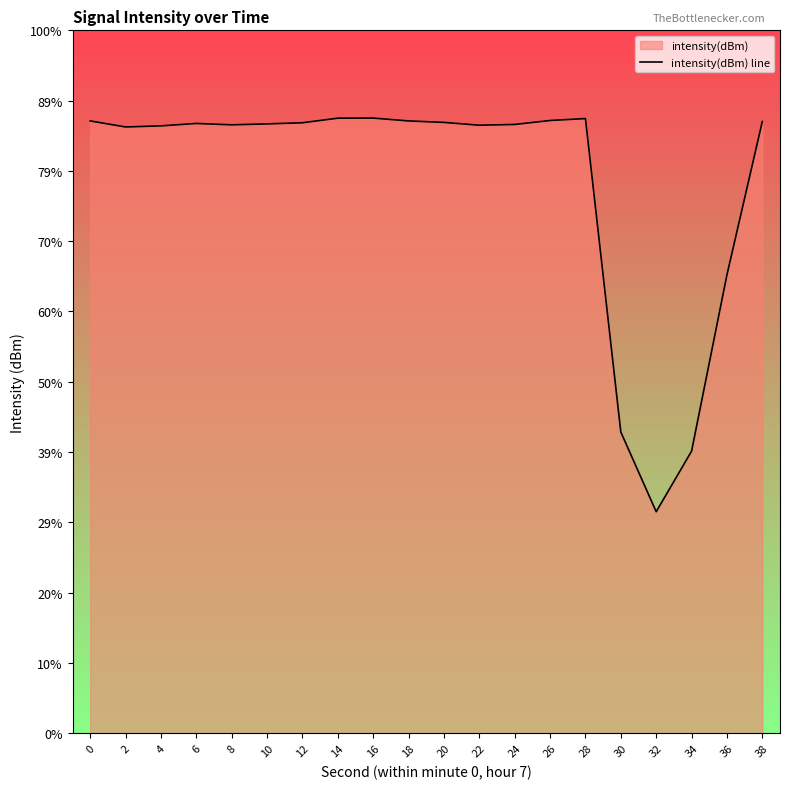

Reading left to right, list all the values displayed in this chart.

-70.8	-71.0	-71.0	-70.9	-71.0	-70.9	-70.9	-70.7	-70.7	-70.8	-70.9	-71.0	-70.9	-70.8	-70.8	-80.6	-83.1	-81.2	-75.7	-70.9